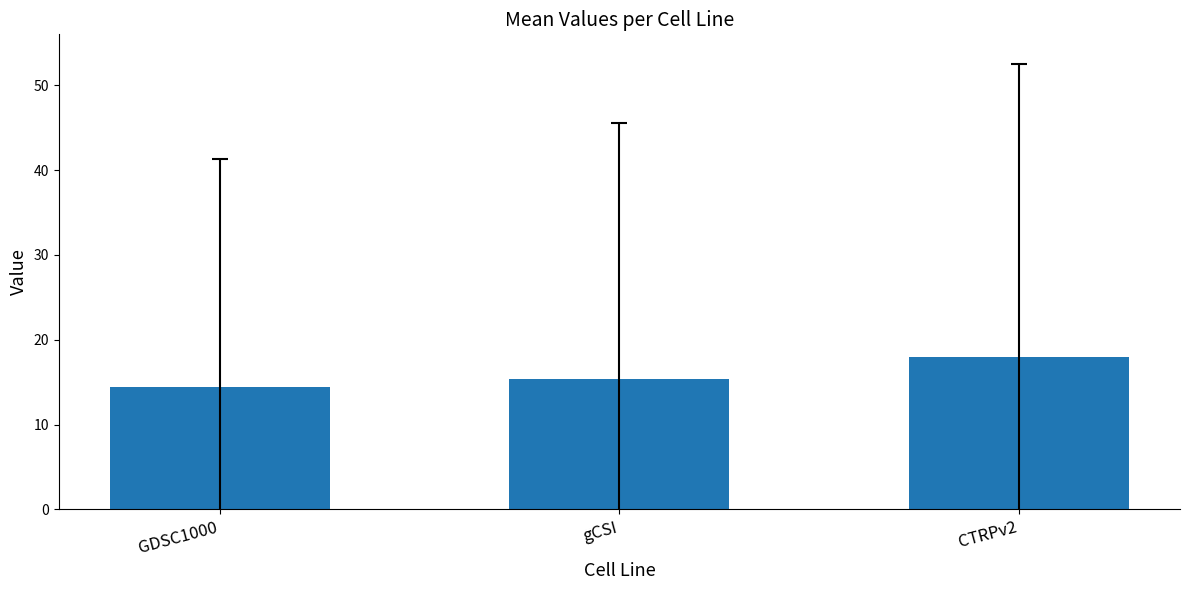

Where does the data first go above 15?

gCSI